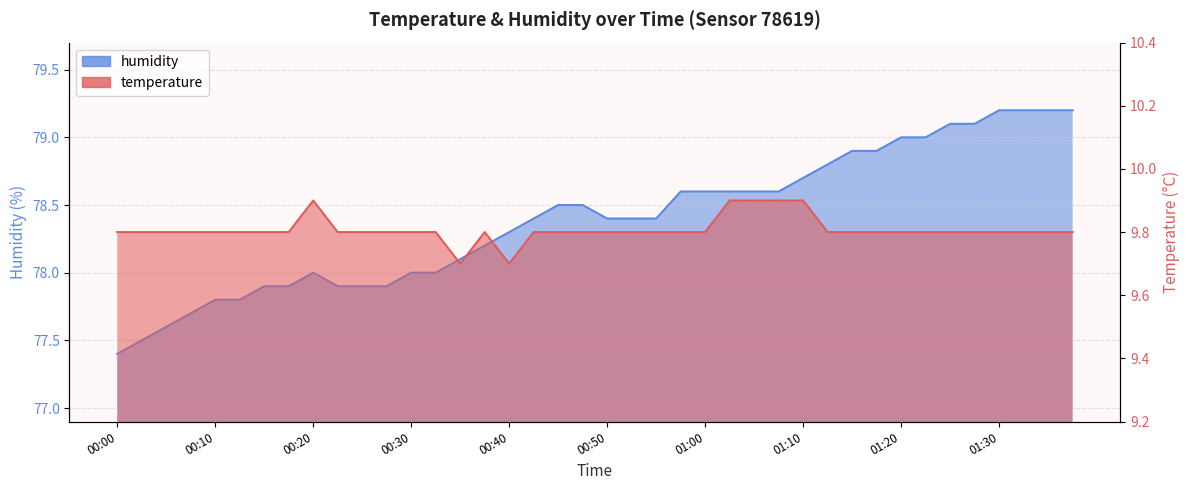

How many lines are shown in the chart?

2